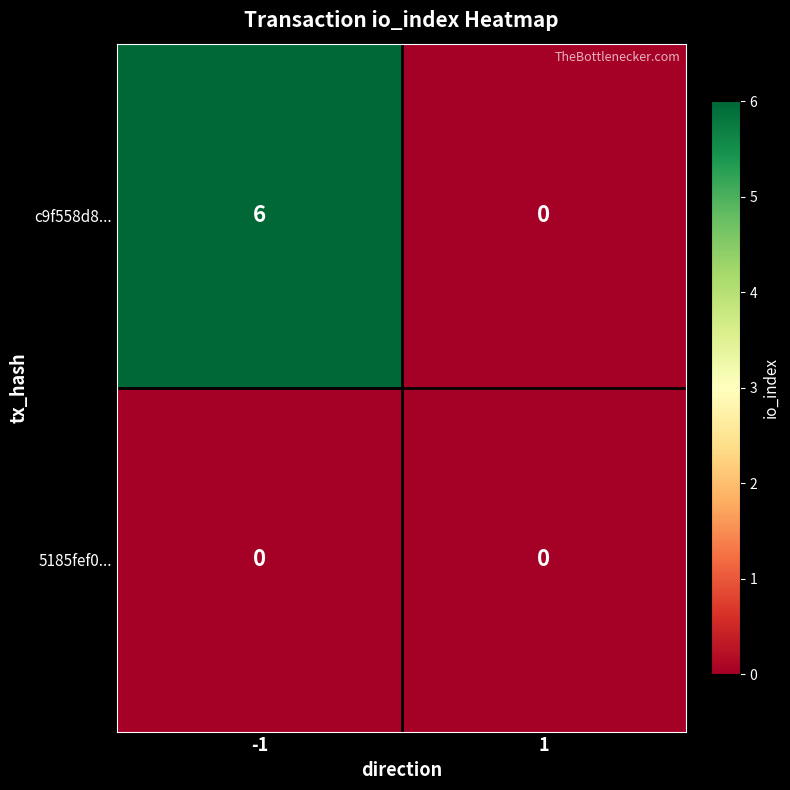

Rank the series by their average value, from lowest to highest.

5185fef0..., c9f558d8...